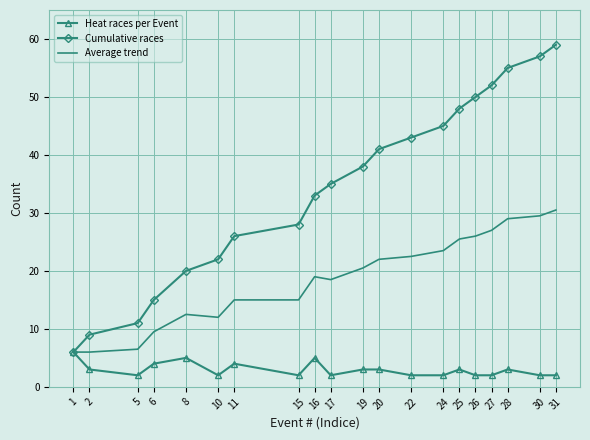

What is the difference between the highest and lowest values at 31?

57.0